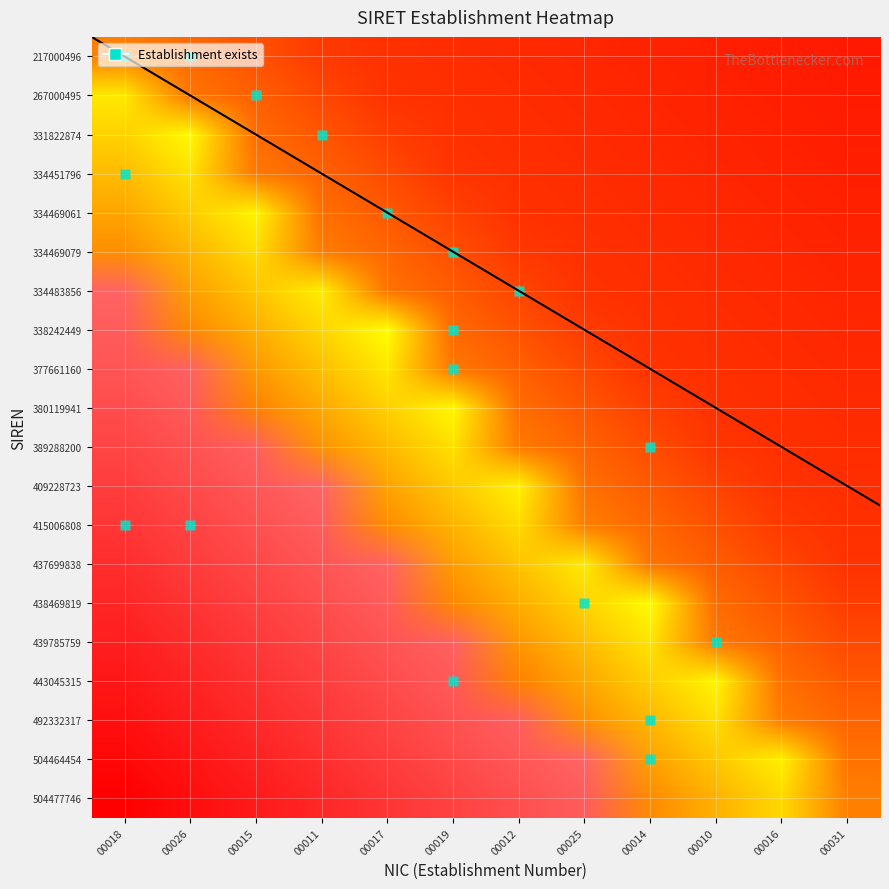

What is the difference between the maximum and minimum values?

12.0